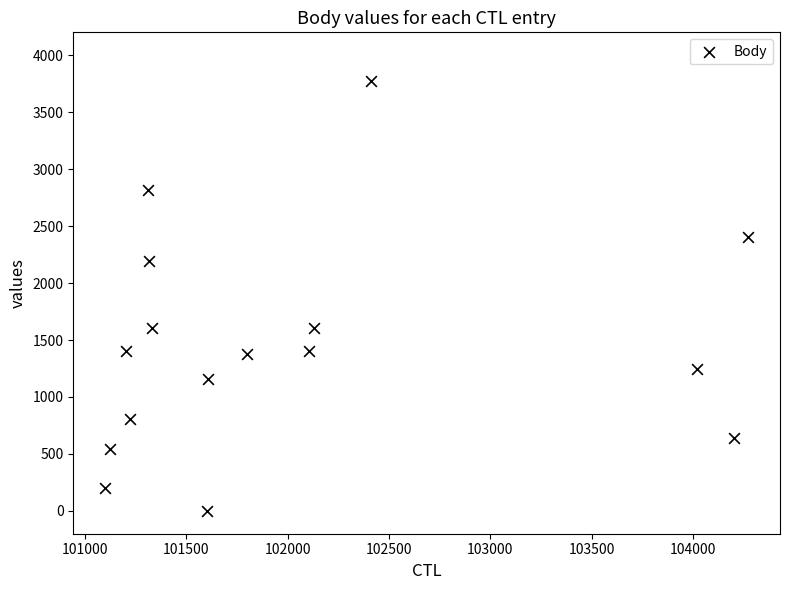

What is the range of Y values (max minus min)?

3771